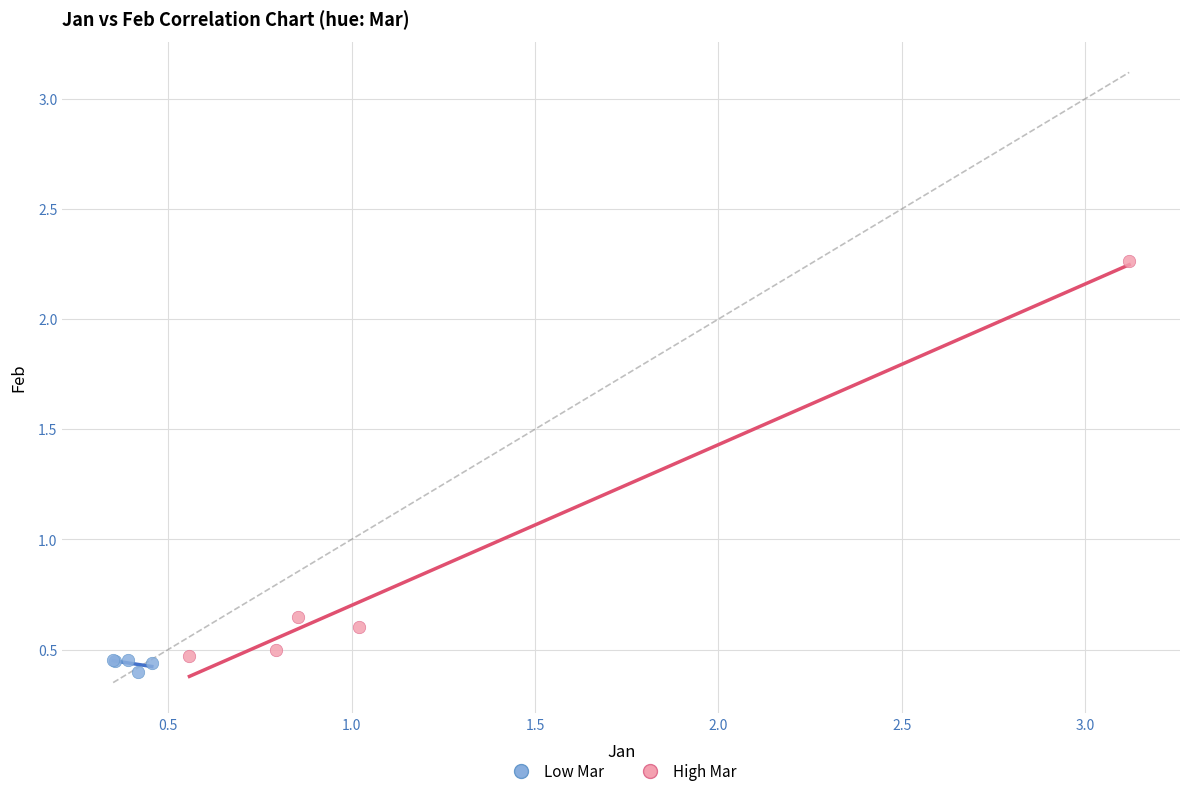

Which series contains the highest Y value?

High Mar